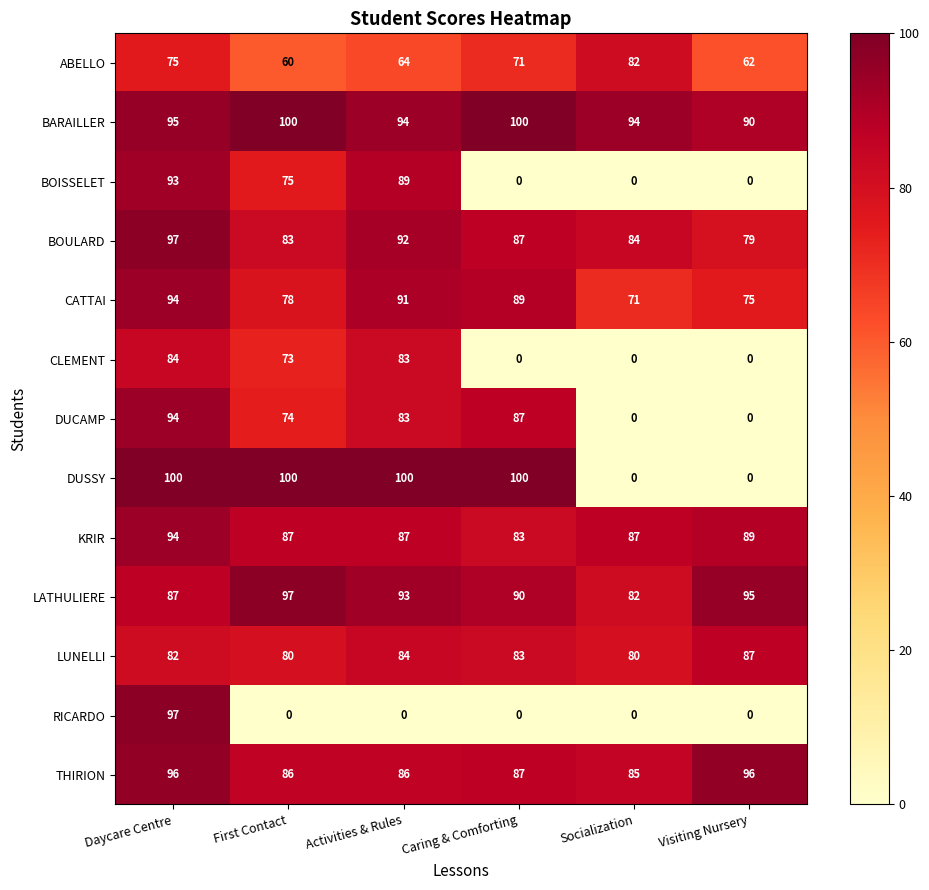

What is the difference between the highest and lowest values at First Contact?

100